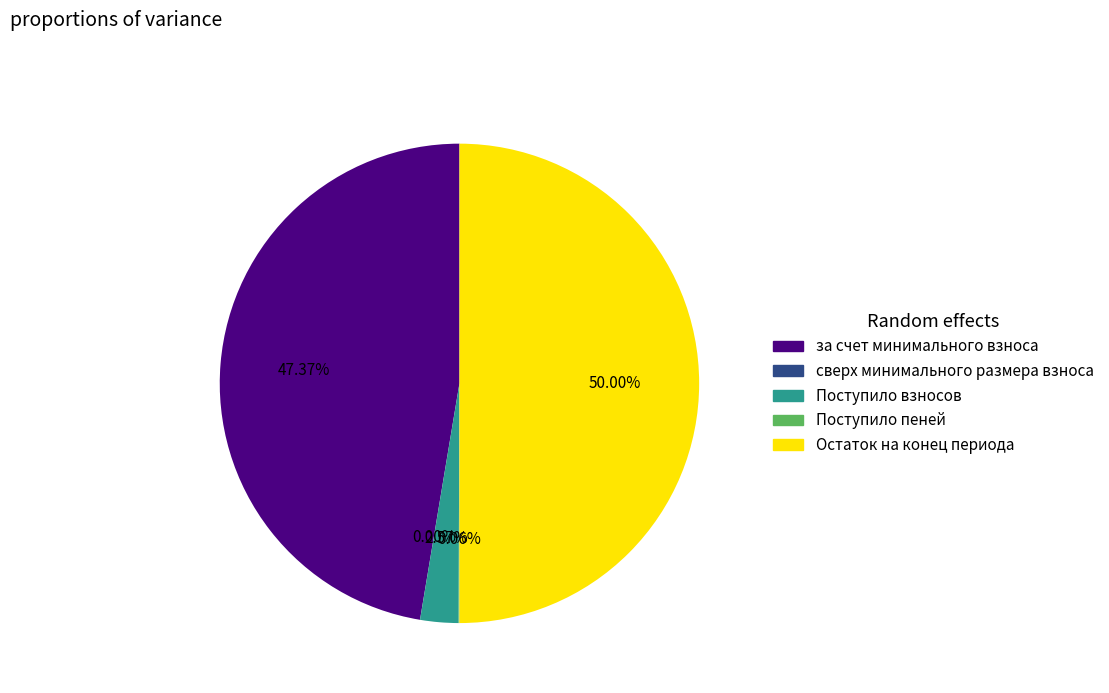

Which category has the biggest portion of the pie?

Остаток на конец периода